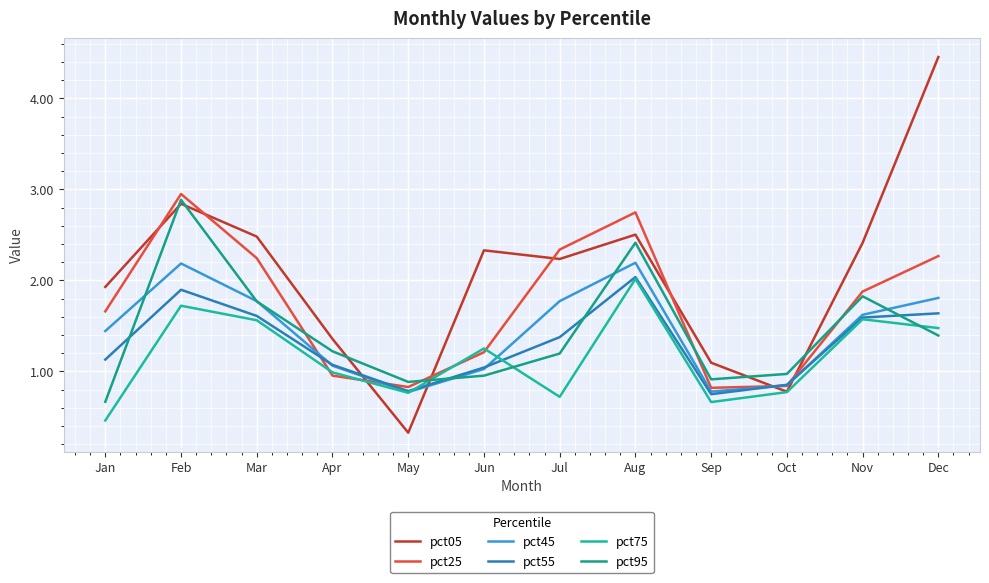

How many interior local peaks does the pct95 series have?

3